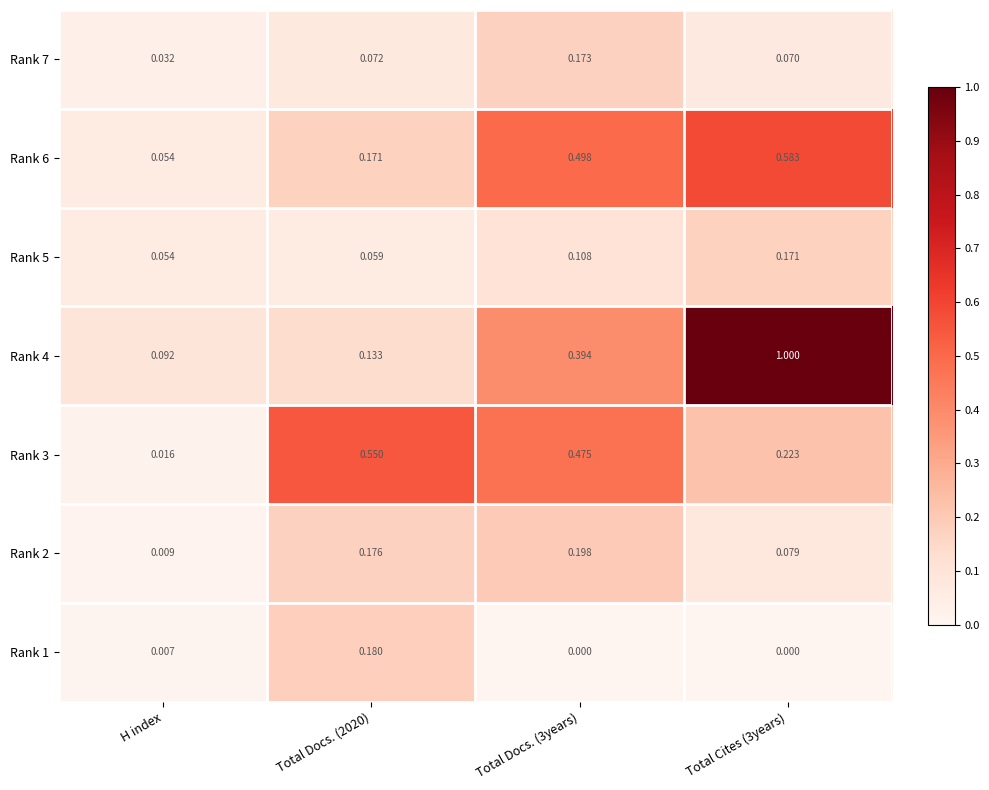

Where is Rank 2 nearest to the value 0?

H index